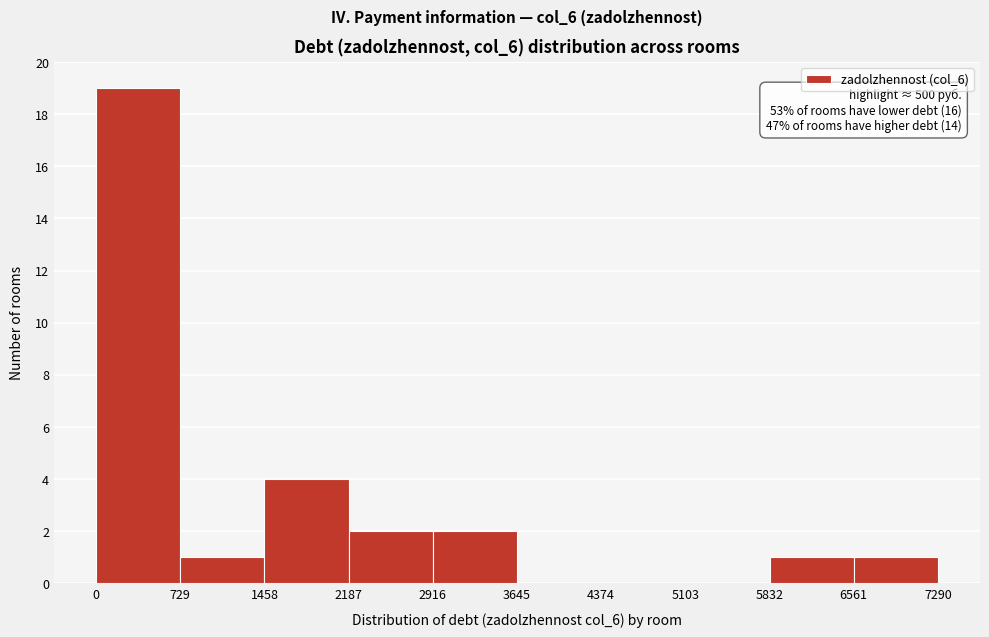

Over which range of the x-axis is the bar tallest?

0 to 729